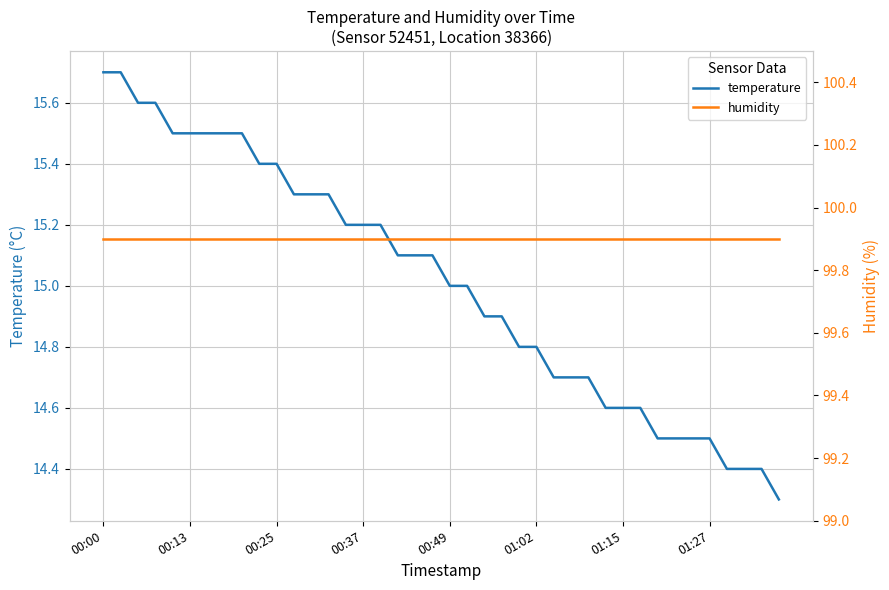

What is the highest value of the humidity series?

99.9